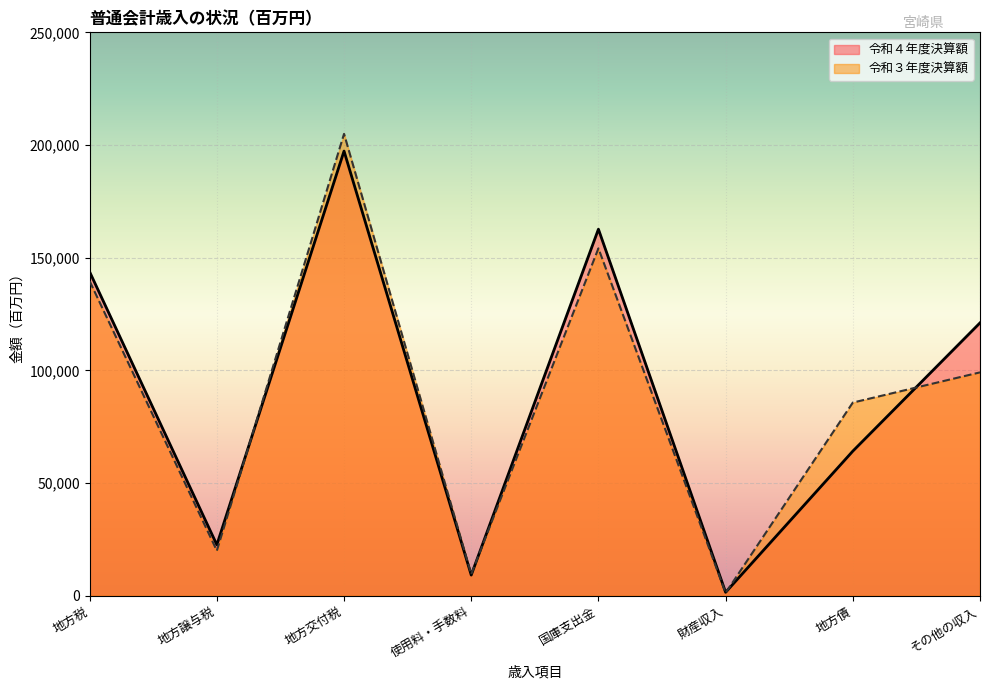

How many interior local peaks does the 令和３年度決算額 series have?

2